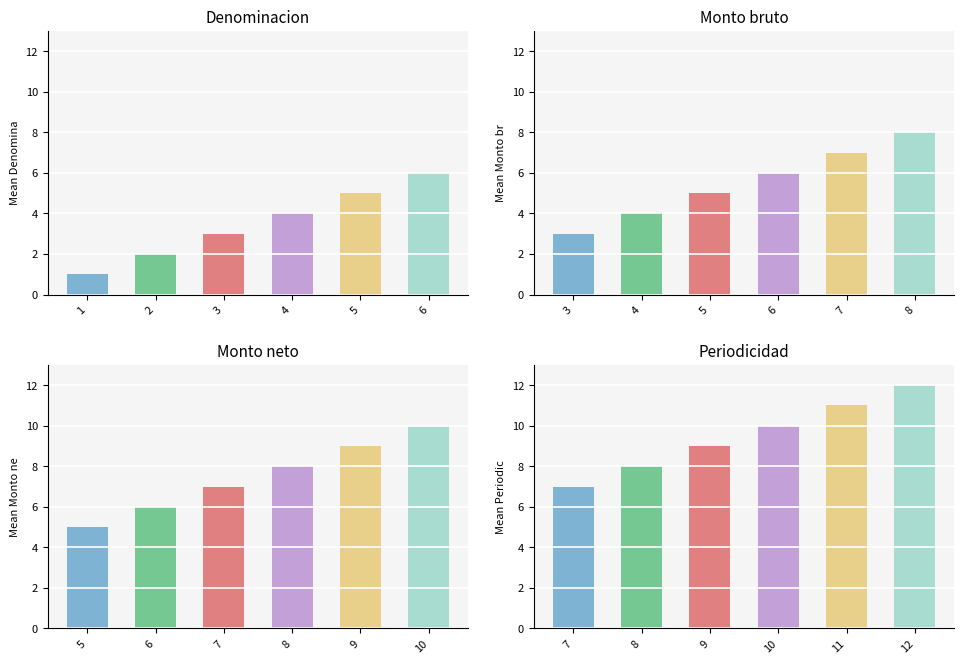

Which series changed the most between 1 and 2?

Denominacion